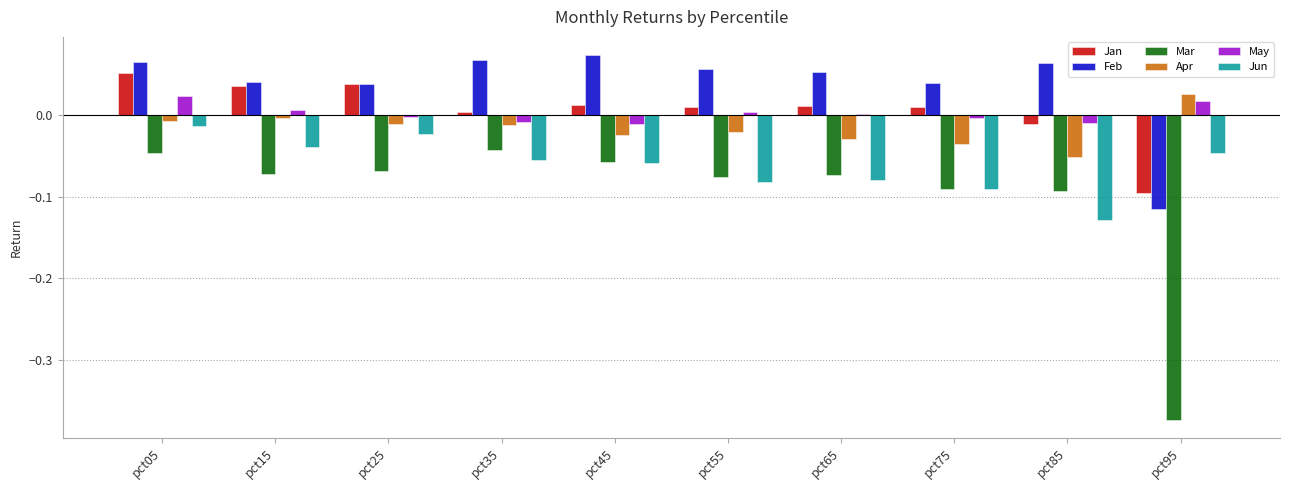

How many series are shown in this chart?

6